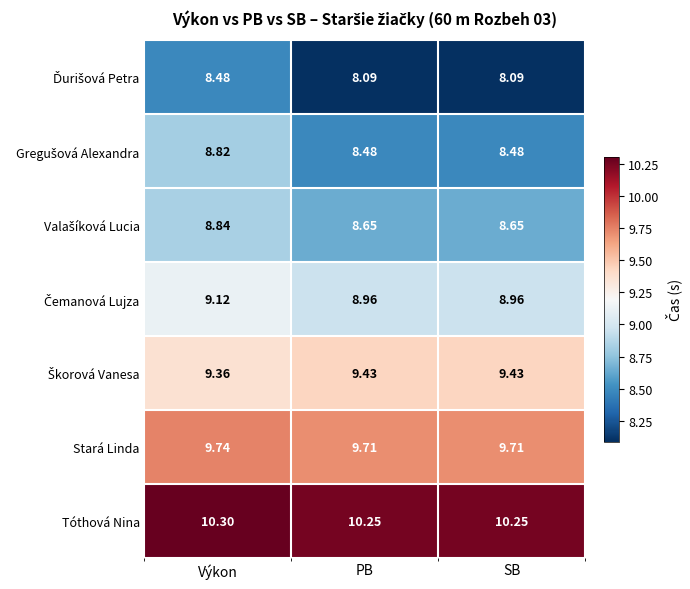

Count the number of categories in the chart.

3